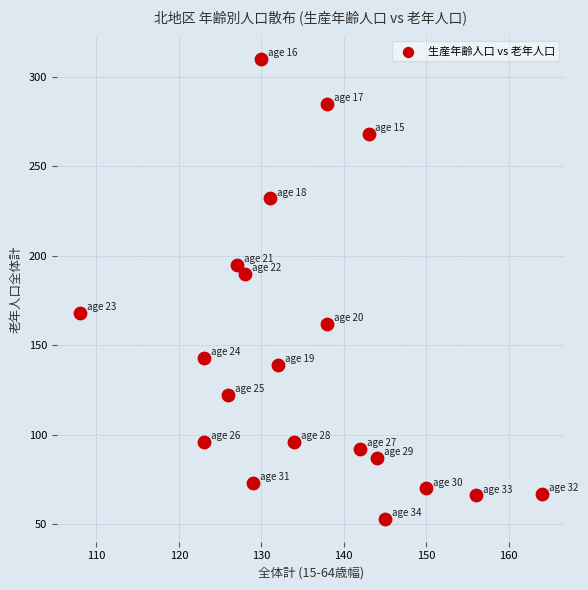

What Y value in the scatter plot is closest to 181?

190